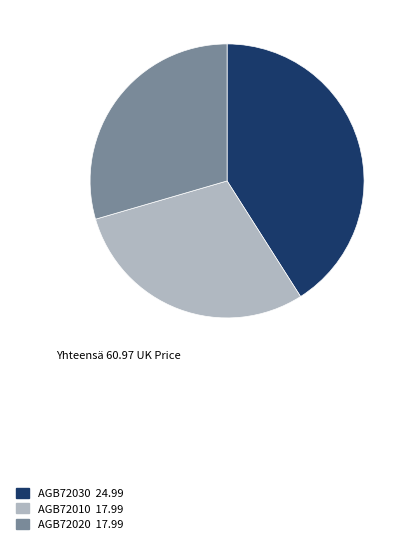

How many segments does this pie chart have?

3